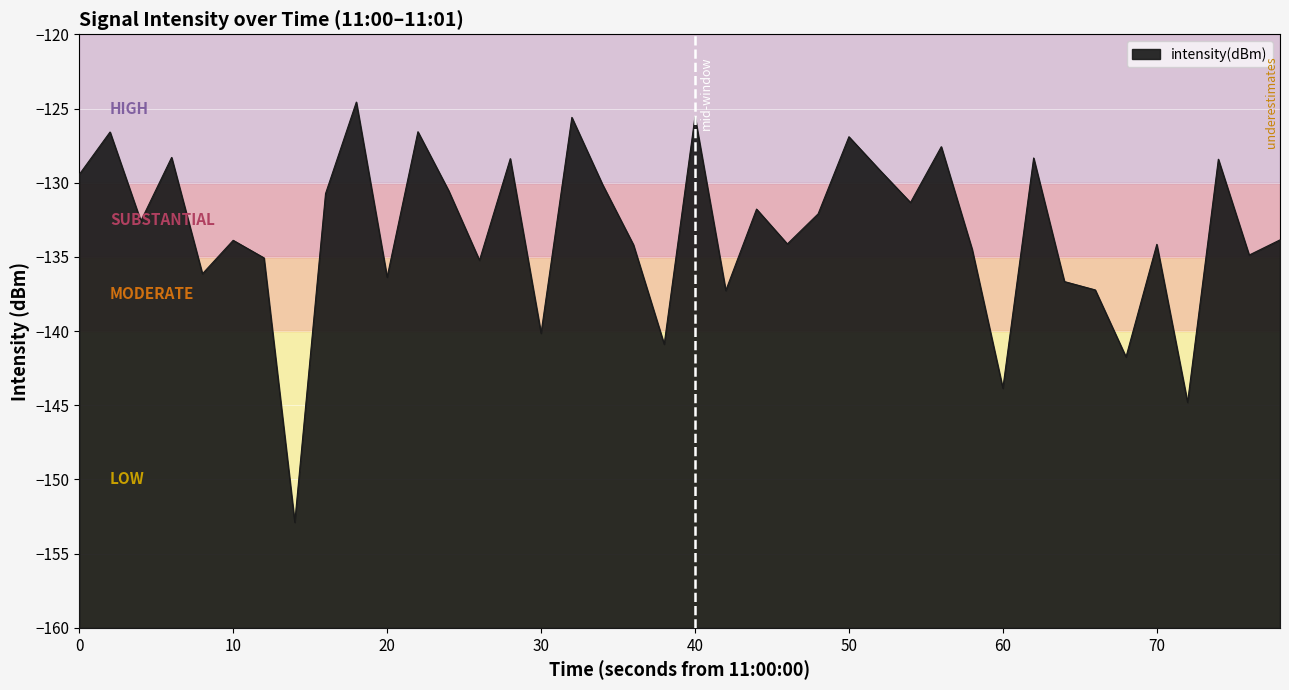

What is the maximum value shown in the chart?

-124.6